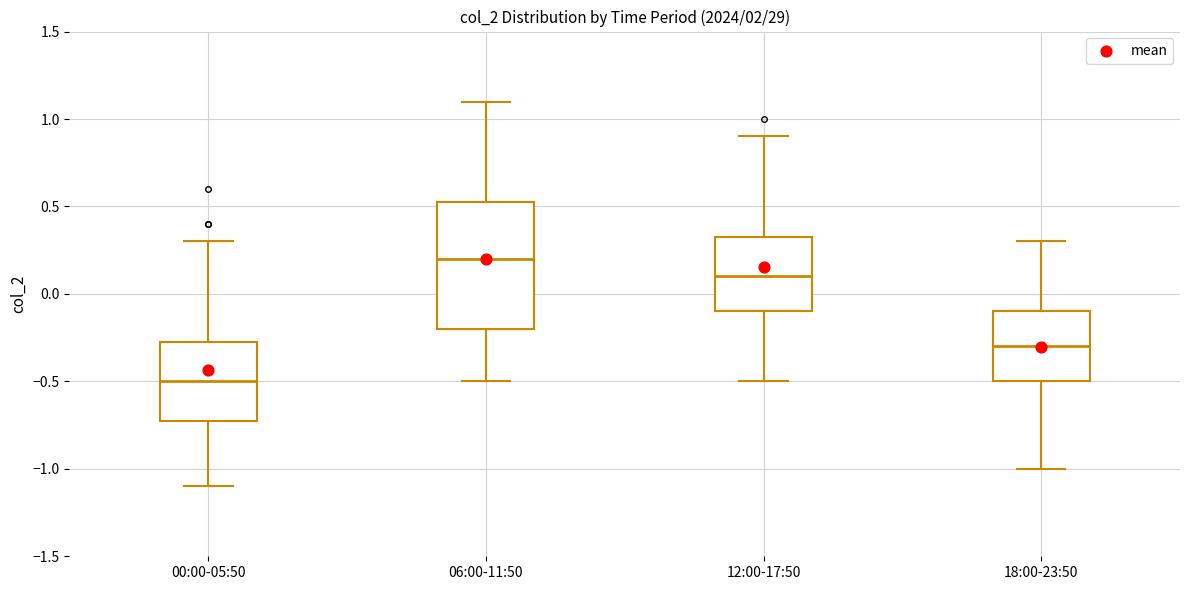

Reading left to right, read every box against the y-axis: the position of its median line, the range the box covers, and the ends of its whiskers. The values are not printed on the chart, so give them approximately, as read against the axis.

00:00-05:50: median -0.50, box -0.70 to -0.25, whiskers -1.10 to 0.30
06:00-11:50: median 0.20, box -0.20 to 0.55, whiskers -0.50 to 1.10
12:00-17:50: median 0.10, box -0.10 to 0.35, whiskers -0.50 to 0.90
18:00-23:50: median -0.30, box -0.50 to -0.10, whiskers -1.00 to 0.30